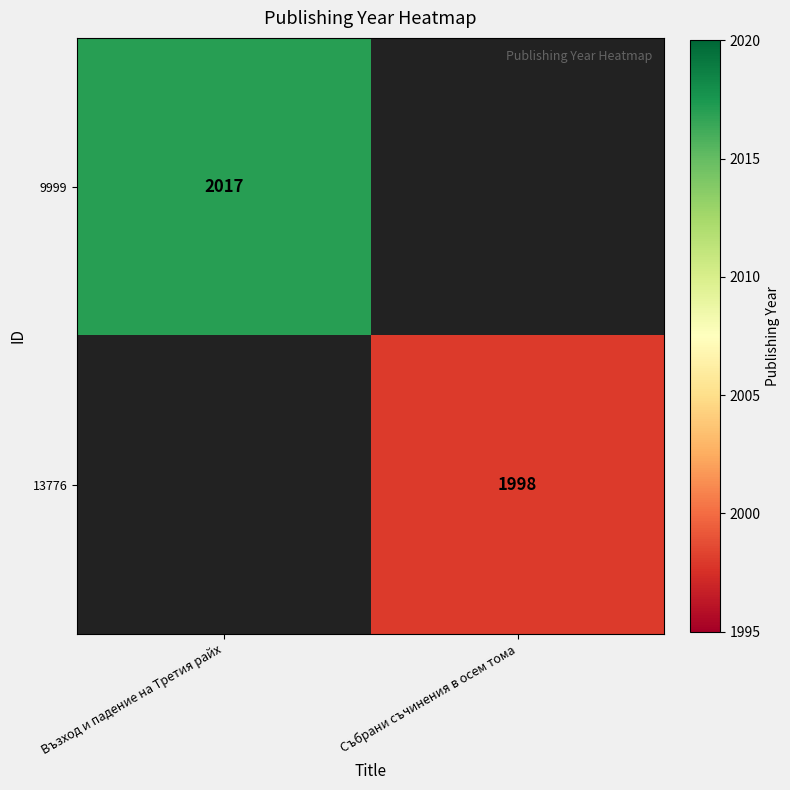

Which label corresponds to the smallest value in the chart?

Събрани съчинения в осем тома